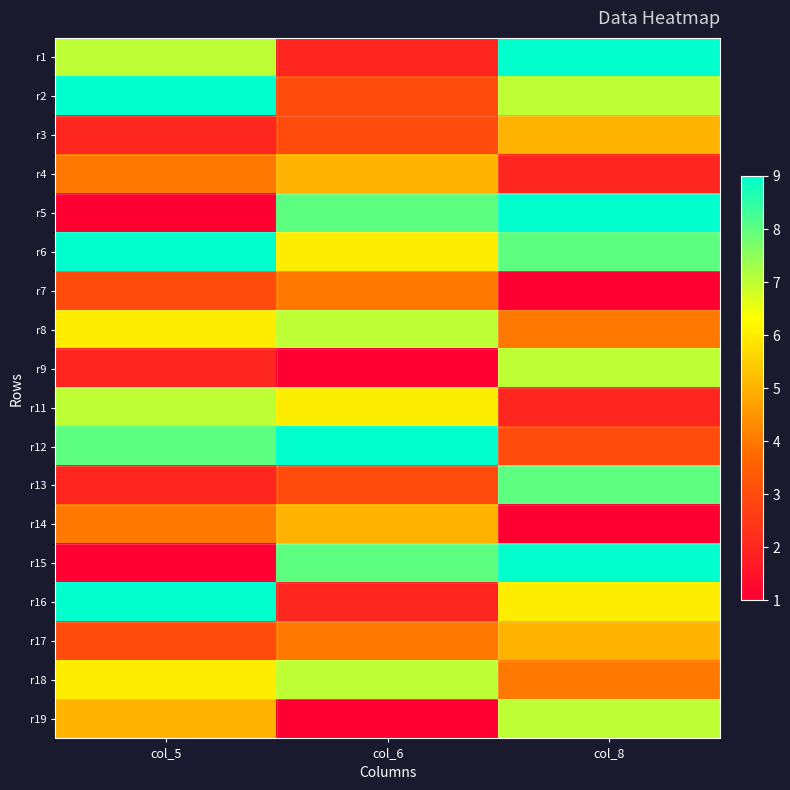

At col_8, list the series in order from smallest to largest.

r7, r14, r4, r11, r12, r8, r18, r3, r17, r16, r2, r9, r19, r6, r13, r1, r5, r15